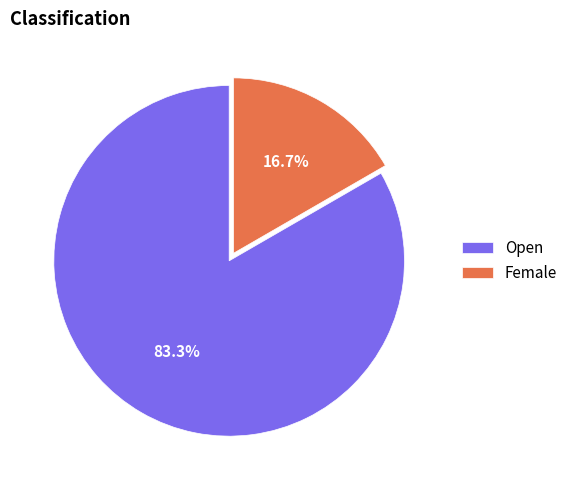

How many slices are in this pie chart?

2